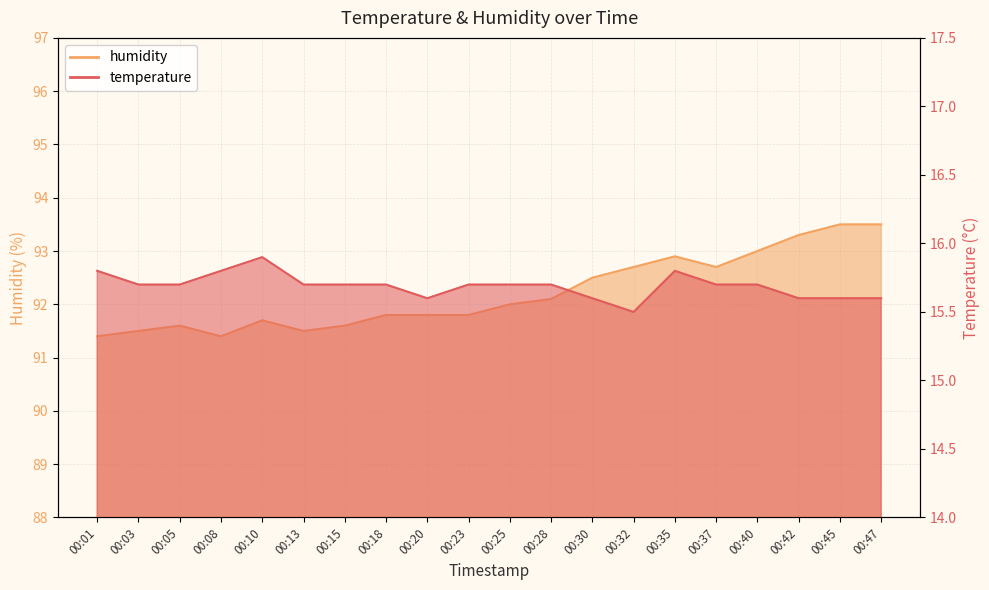

Reading left to right, what are all the values shown in this chart?

temperature: 15.8	15.7	15.7	15.8	15.9	15.7	15.7	15.7	15.6	15.7	15.7	15.7	15.6	15.5	15.8	15.7	15.7	15.6	15.6	15.6
humidity: 91.4	91.5	91.6	91.4	91.7	91.5	91.6	91.8	91.8	91.8	92.0	92.1	92.5	92.7	92.9	92.7	93.0	93.3	93.5	93.5